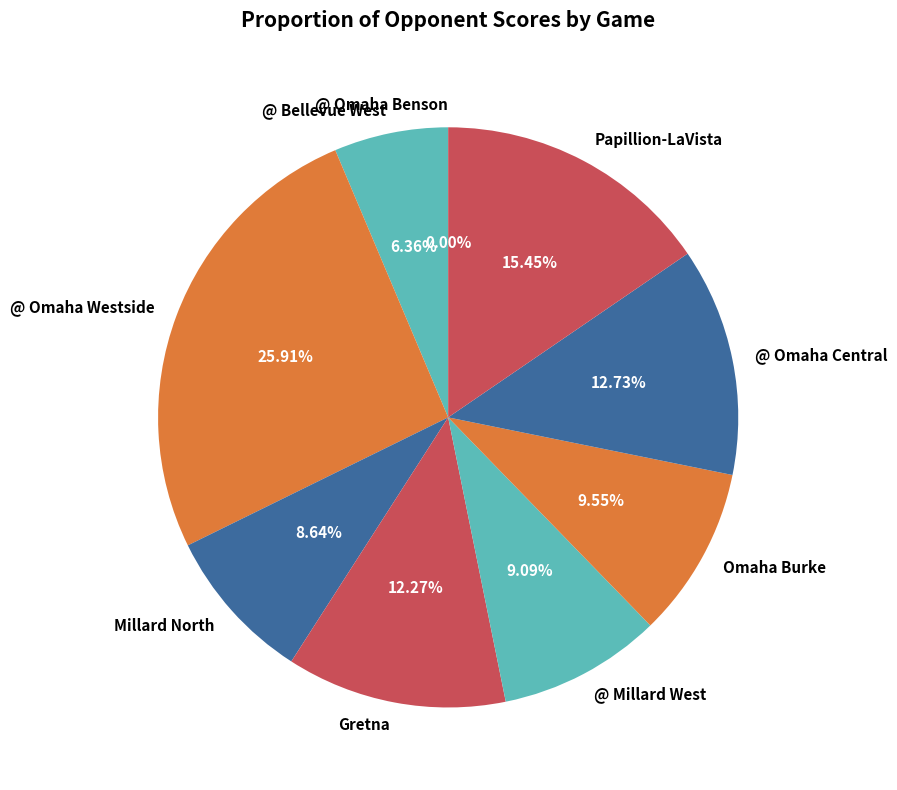

How many segments does this pie chart have?

9